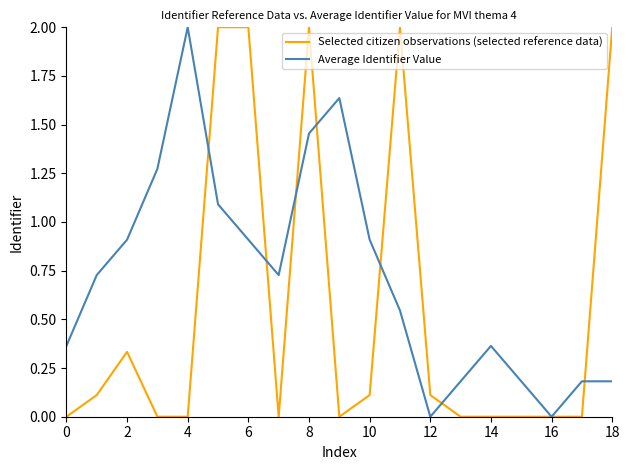

What is the maximum value shown in the chart?

2.0